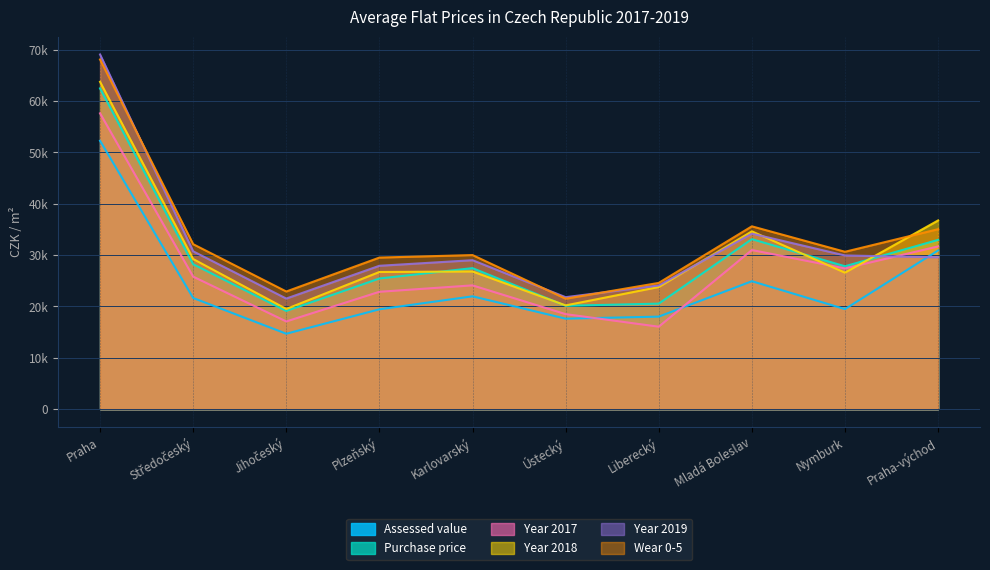

Reading left to right, list all the values displayed in this chart.

Assessed value: 52257	21641	14683	19437	21966	17616	18011	24908	19477	30903
Purchase price: 62459	28212	19115	25435	27456	20123	20546	33099	27822	32956
Year 2017: 57600	25799	17072	22851	24100	18500	16050	30981	27399	31686
Year 2018: 63736	29227	19505	26706	26800	20200	23779	34619	26566	36744
Year 2019: 69061	30728	21530	27914	29000	21800	24077	34172	29921	29565
Wear 0-5: 68087	32116	22905	29510	30000	21500	24579	35596	30641	35037